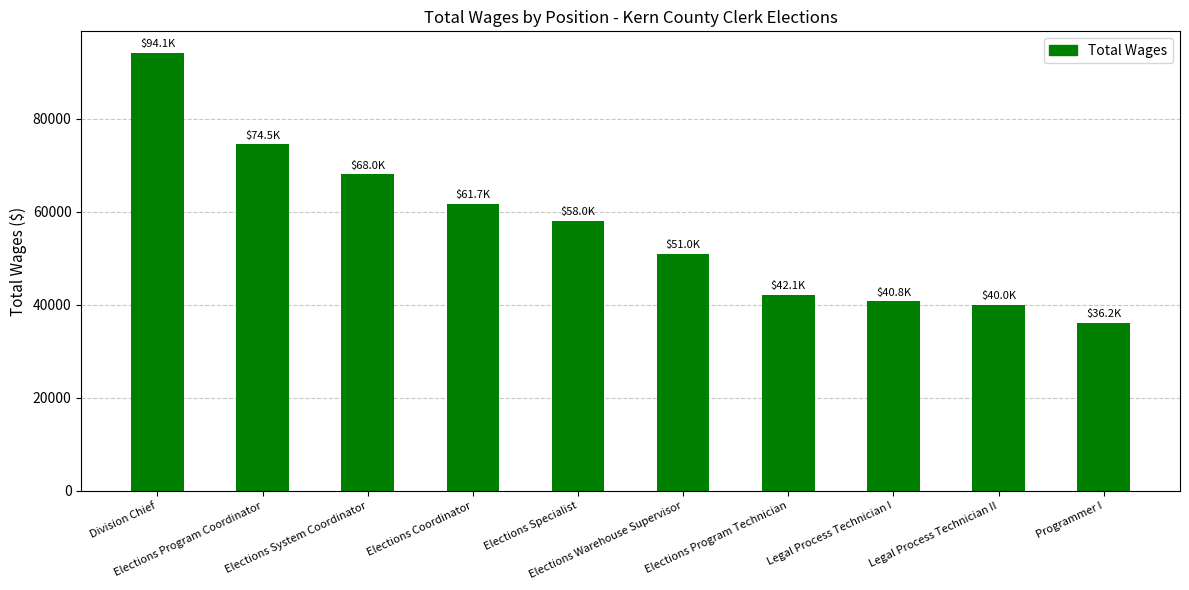

How many values are below 58012?

5